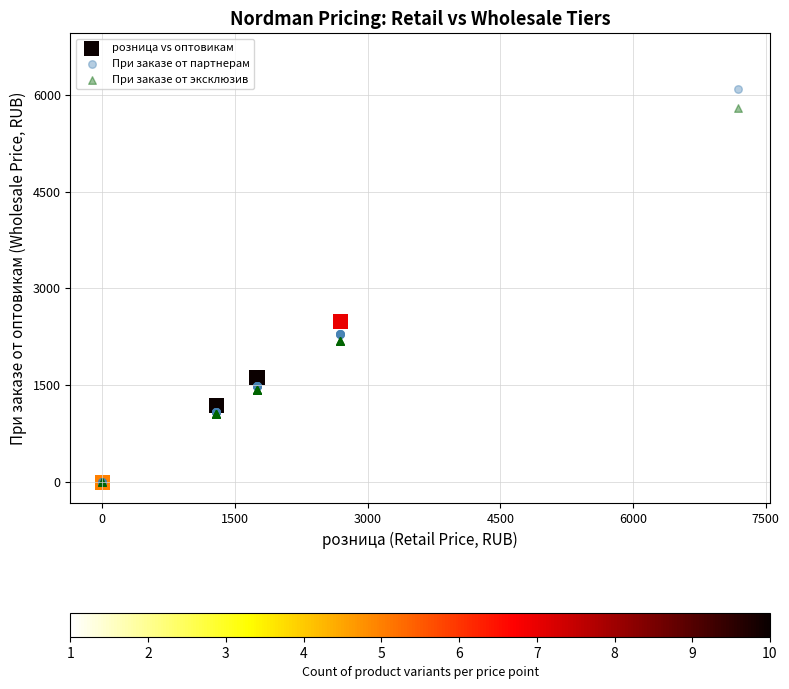

Which series has the widest spread of Y values?

розница vs оптовикам